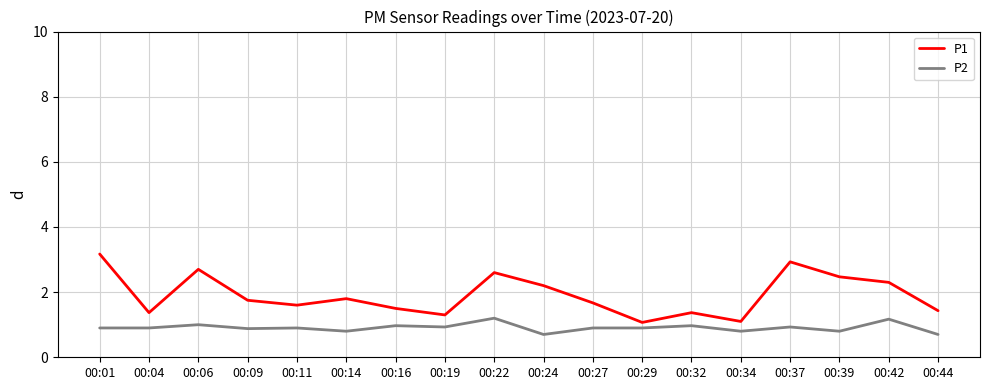

The value of P2 at 00:06 is 1.0. True or false?

True